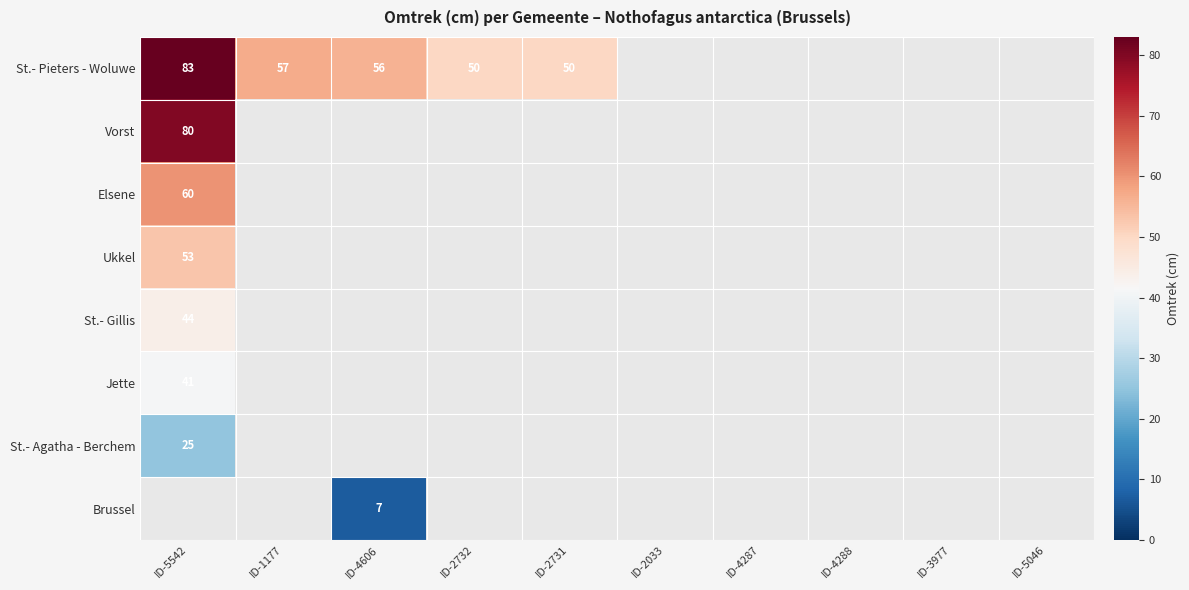

True or false: St.- Pieters - Woluwe has a value of 80 at ID-1177.

False